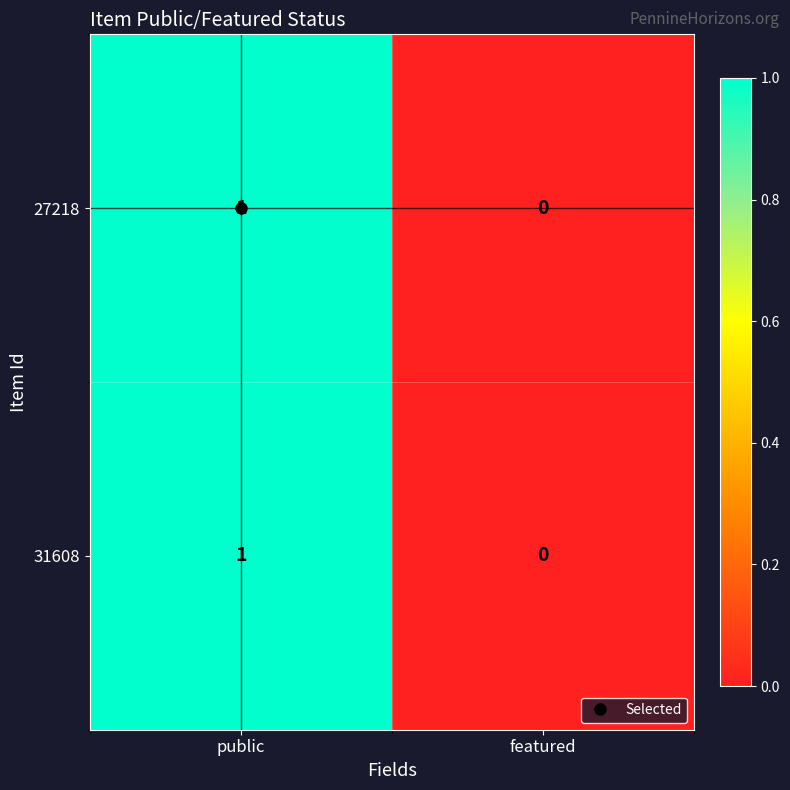

True or false: 31608 has a value of 1 at public.

True